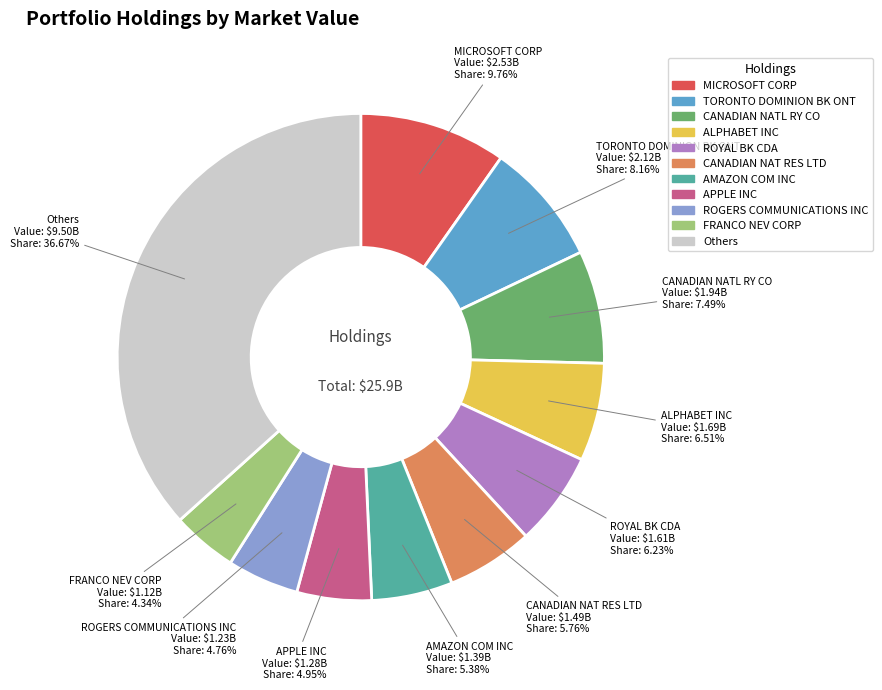

Is the sum of AMAZON COM INC and MICROSOFT CORP greater than half?

No